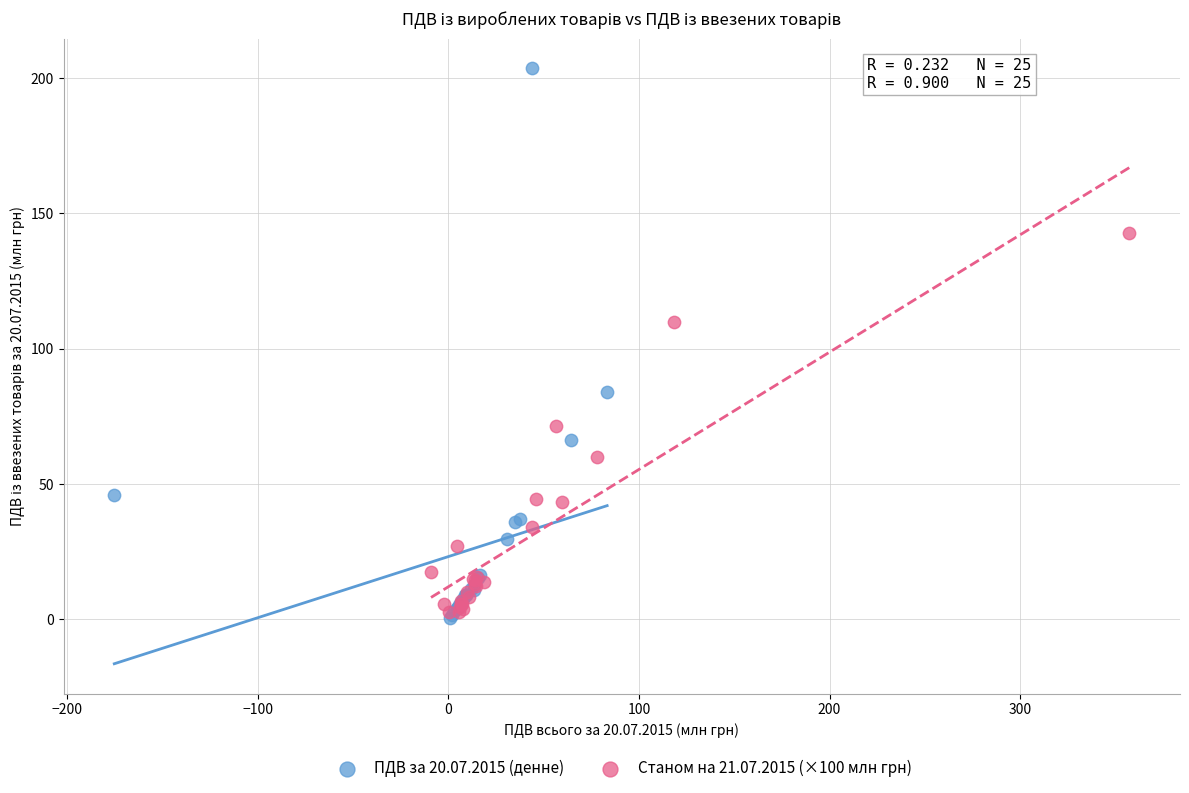

What are all the series names shown in the legend?

ПДВ за 20.07.2015 (денне), Станом на 21.07.2015 (×100 млн грн)